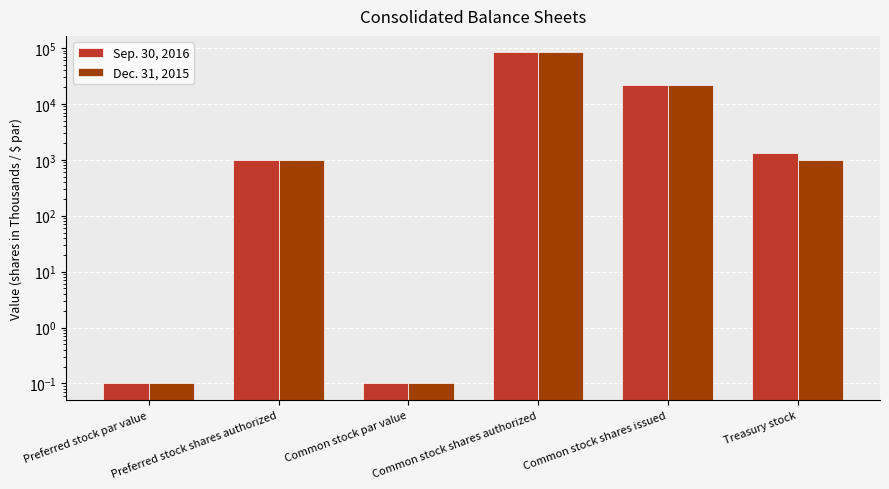

Are the bars horizontal?

No